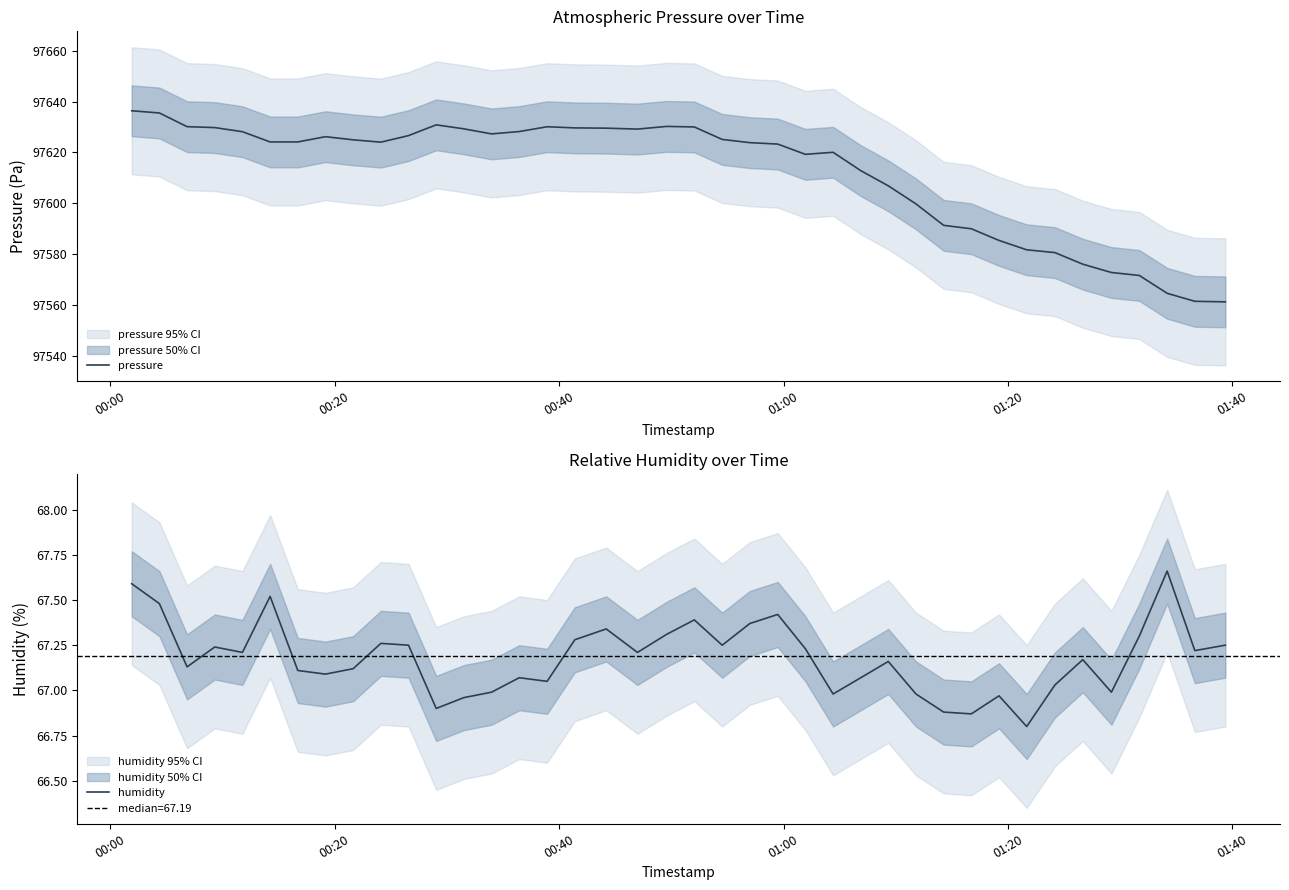

Reading right to left, what are all the values shown in this chart?

pressure: 97561.2	97561.4	97564.6	97571.6	97572.7	97576.0	97580.6	97581.7	97585.4	97589.9	97591.3	97599.7	97606.9	97612.8	97620.1	97619.2	97623.3	97623.8	97625.1	97630.0	97630.2	97629.2	97629.5	97629.6	97630.1	97628.2	97627.3	97629.3	97630.9	97626.6	97624.0	97624.9	97626.2	97624.1	97624.1	97628.1	97629.8	97630.1	97635.5	97636.4
humidity: 67.2	67.2	67.7	67.3	67.0	67.2	67.0	66.8	67.0	66.9	66.9	67.0	67.2	67.1	67.0	67.2	67.4	67.4	67.2	67.4	67.3	67.2	67.3	67.3	67.0	67.1	67.0	67.0	66.9	67.2	67.3	67.1	67.1	67.1	67.5	67.2	67.2	67.1	67.5	67.6